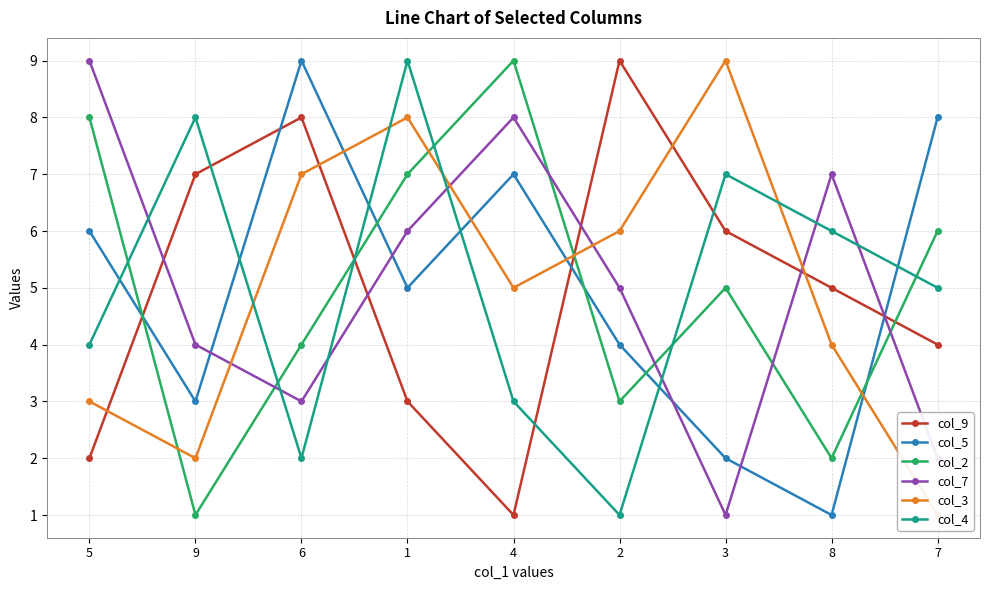

Reading left to right, what are all the values shown in this chart?

col_9: 5=2	9=7	6=8	1=3	4=1	2=9	3=6	8=5	7=4
col_5: 5=6	9=3	6=9	1=5	4=7	2=4	3=2	8=1	7=8
col_2: 5=8	9=1	6=4	1=7	4=9	2=3	3=5	8=2	7=6
col_7: 5=9	9=4	6=3	1=6	4=8	2=5	3=1	8=7	7=2
col_3: 5=3	9=2	6=7	1=8	4=5	2=6	3=9	8=4	7=1
col_4: 5=4	9=8	6=2	1=9	4=3	2=1	3=7	8=6	7=5